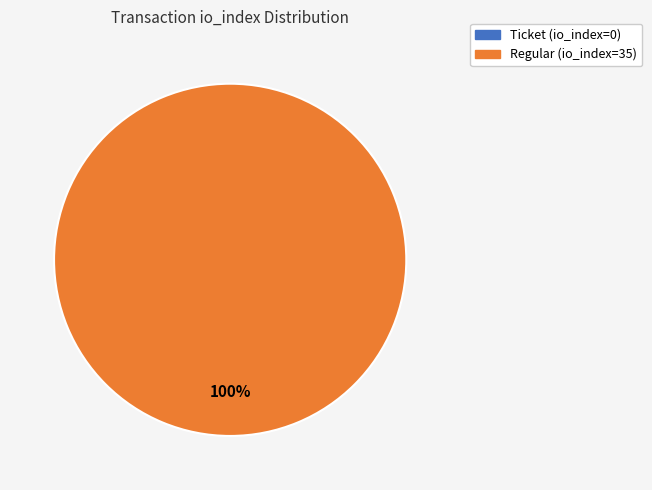

Rank the categories by value from highest to lowest.

Regular (io_index=35), Ticket (io_index=0)